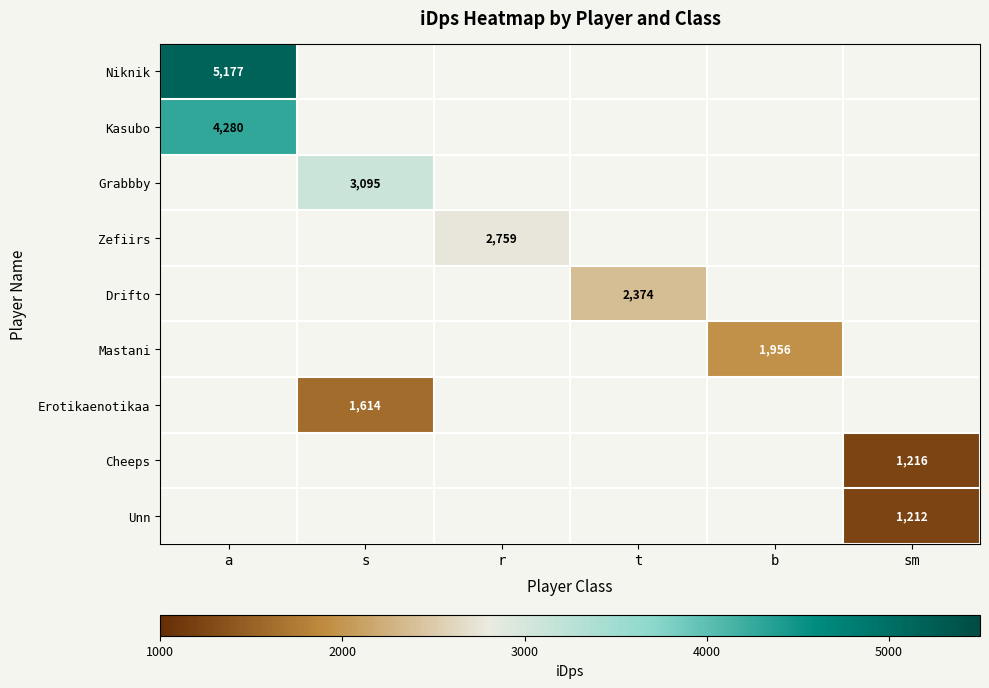

How many positive values does the Drifto series have?

1